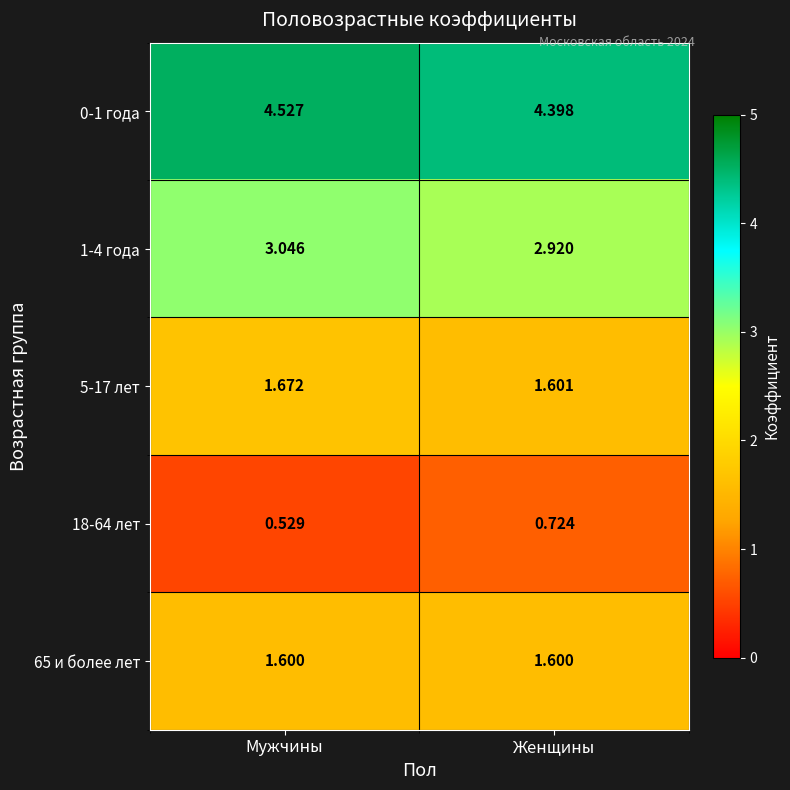

List the labels in order of 1-4 года value, largest first.

Мужчины, Женщины